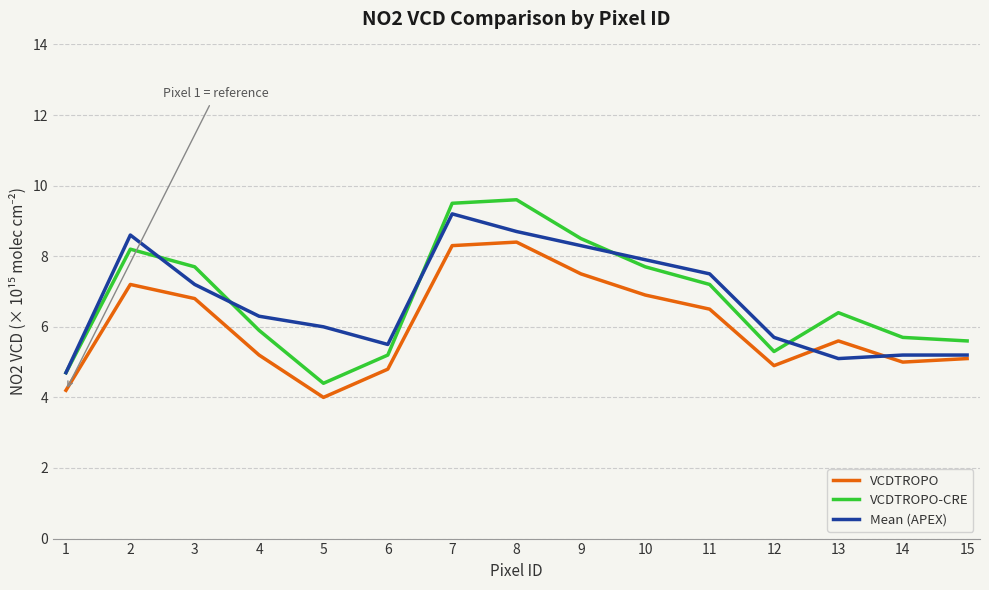

Is it true that Mean (APEX) equals 5.2 at 14?

True